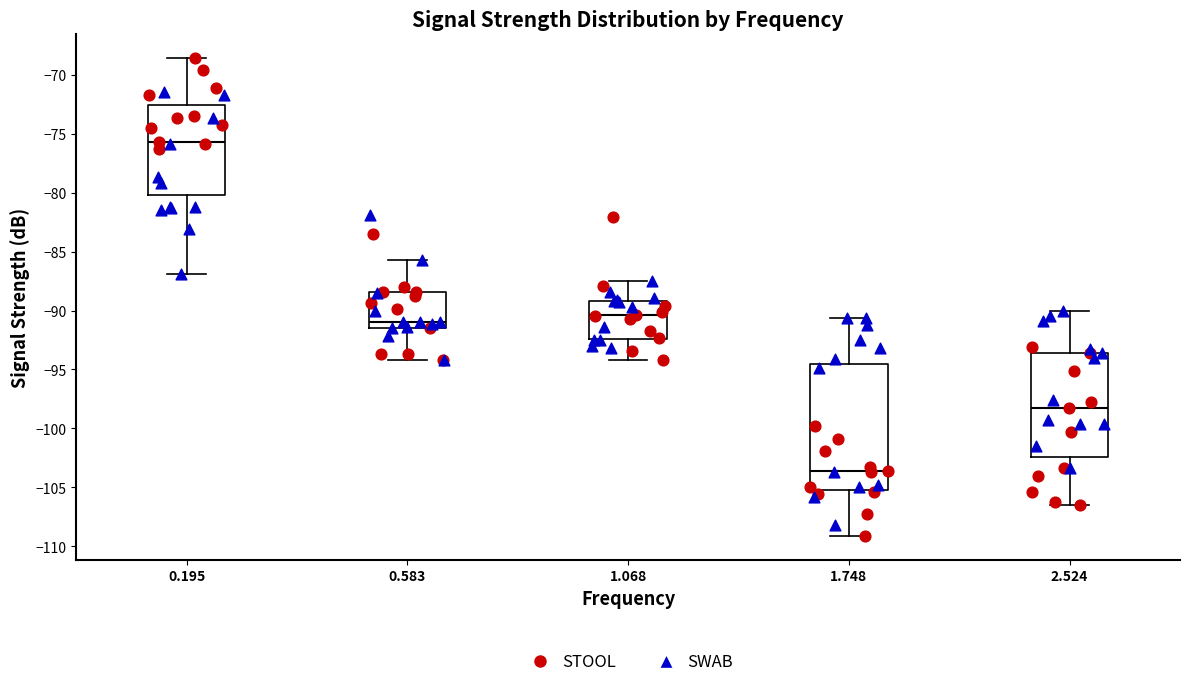

Reading left to right, transcribe this box plot: for each box, give where its median line is, the range the box spans, and where its two whiskers end, as read against the y-axis. The values are not printed on the chart, so give them approximately, as read against the axis.

0.195: median -75.5, box -80.0 to -72.5, whiskers -87.0 to -68.5
0.583: median -91.0, box -91.5 to -88.5, whiskers -94.0 to -85.5
1.068: median -90.5, box -92.5 to -89.0, whiskers -94.0 to -87.5
1.748: median -103.5, box -105.0 to -94.5, whiskers -109.0 to -90.5
2.524: median -98.5, box -102.5 to -93.5, whiskers -106.5 to -90.0